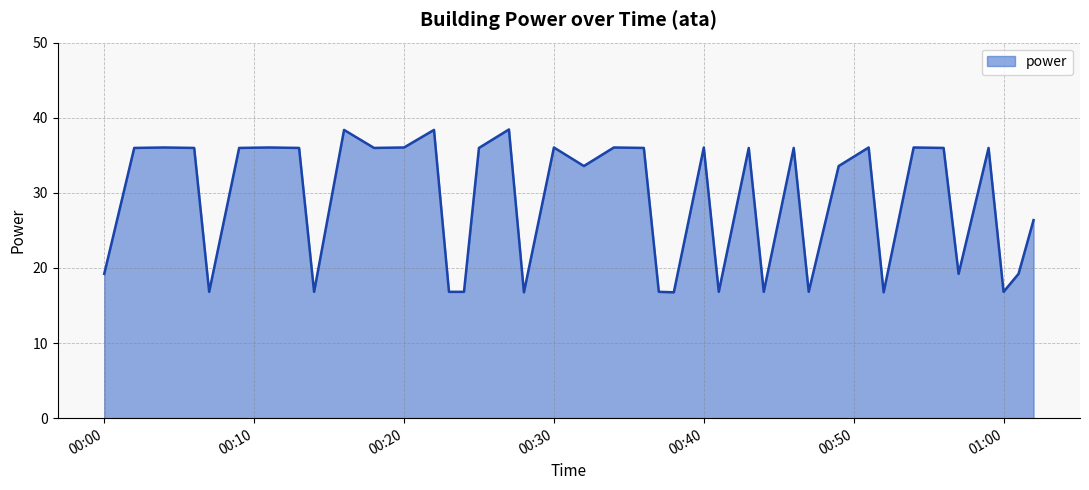

What is the greatest value displayed?

38.4